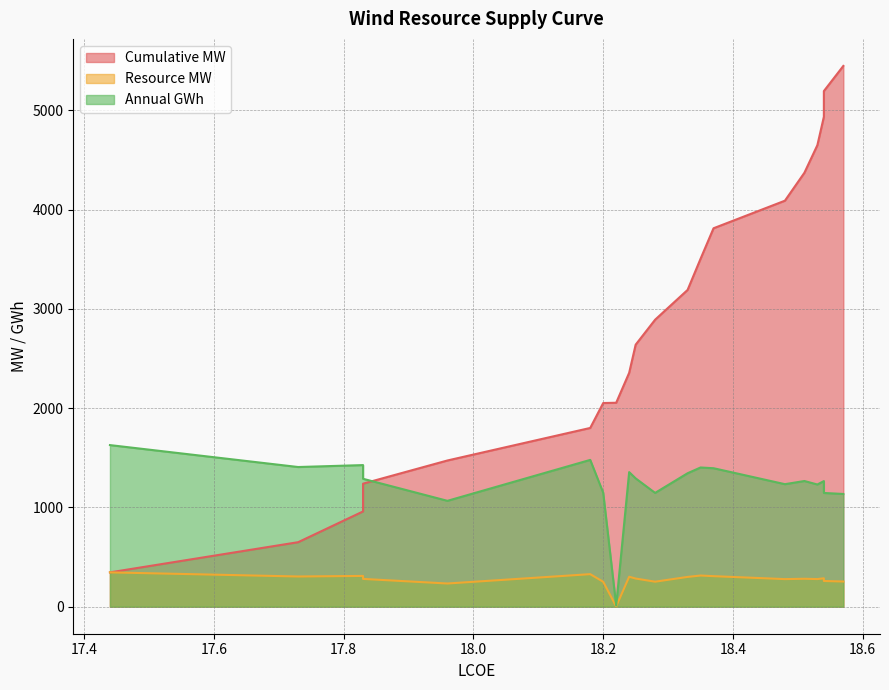

True or false: Cumulative MW has more than 1 points higher than both neighbors.

False